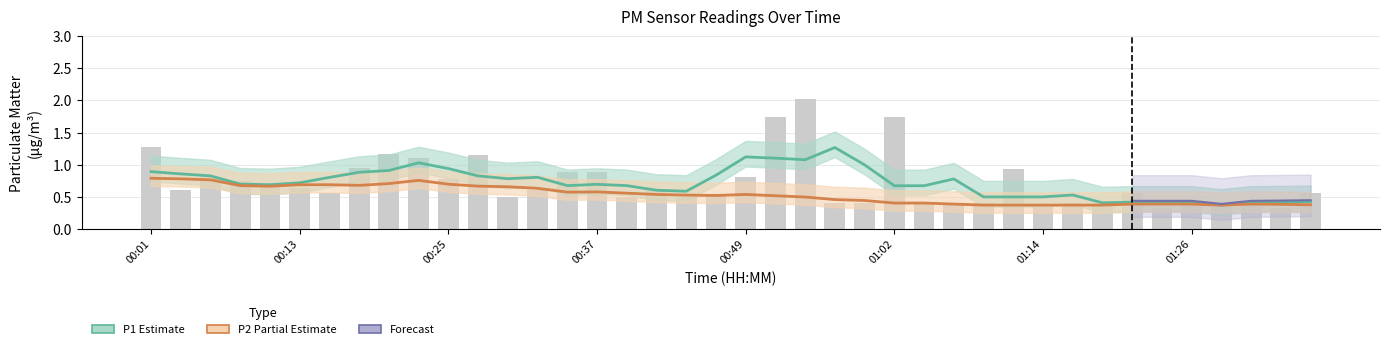

True or false: the data shows 0.4 at 01:16.

True